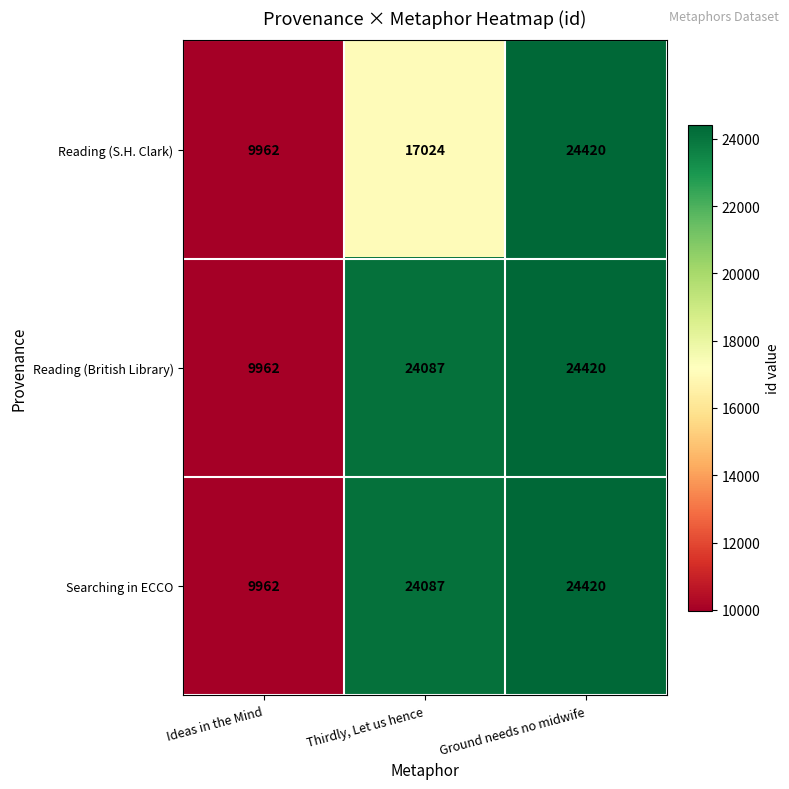

Read the Reading (British Library) value at Ground needs no midwife.

24420